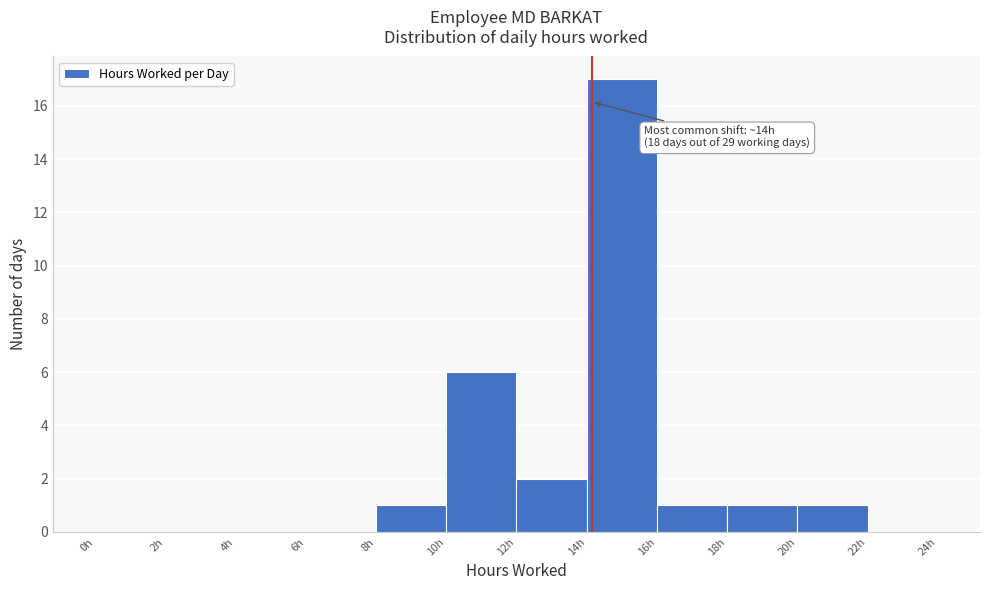

Over which range of the x-axis is the bar tallest?

14 to 16